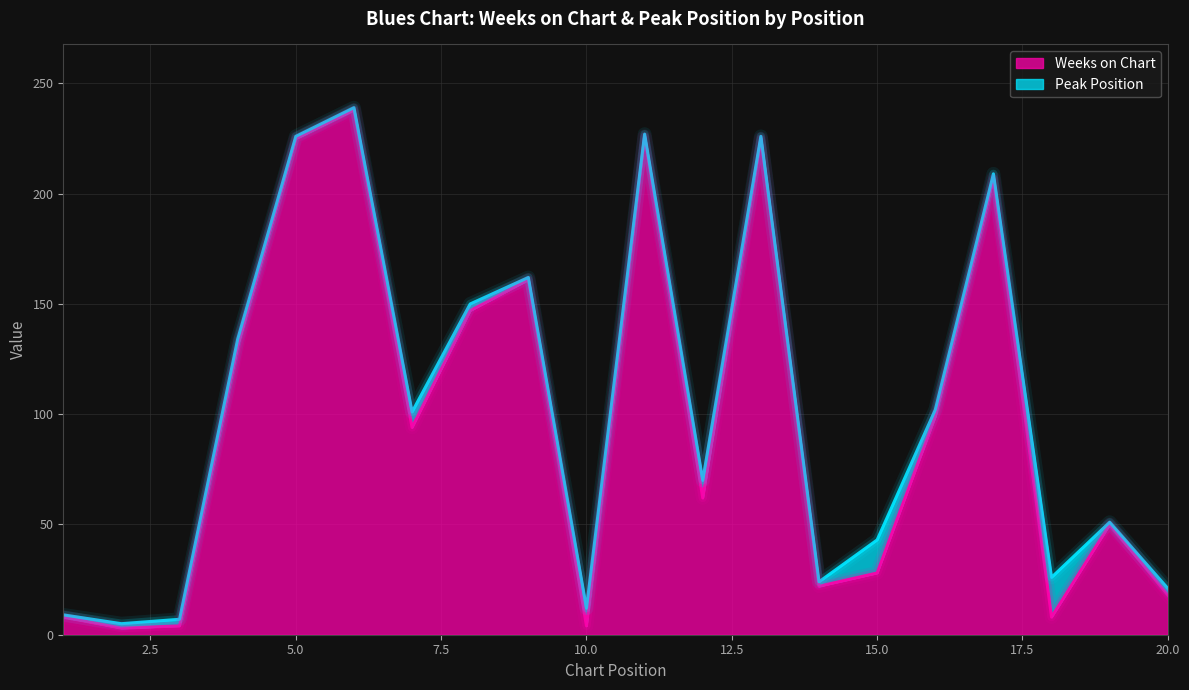

Reading left to right, list all the values displayed in this chart.

8	3	4	131	225	238	94	147	161	4	226	62	225	22	28	99	207	8	50	18